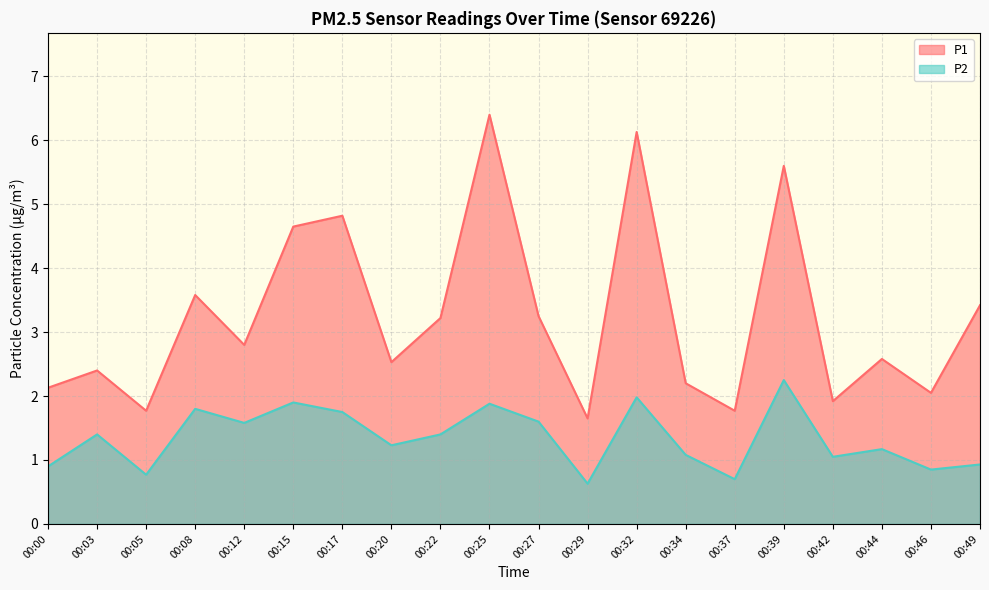

At which category is the sum across all series the highest?

00:25